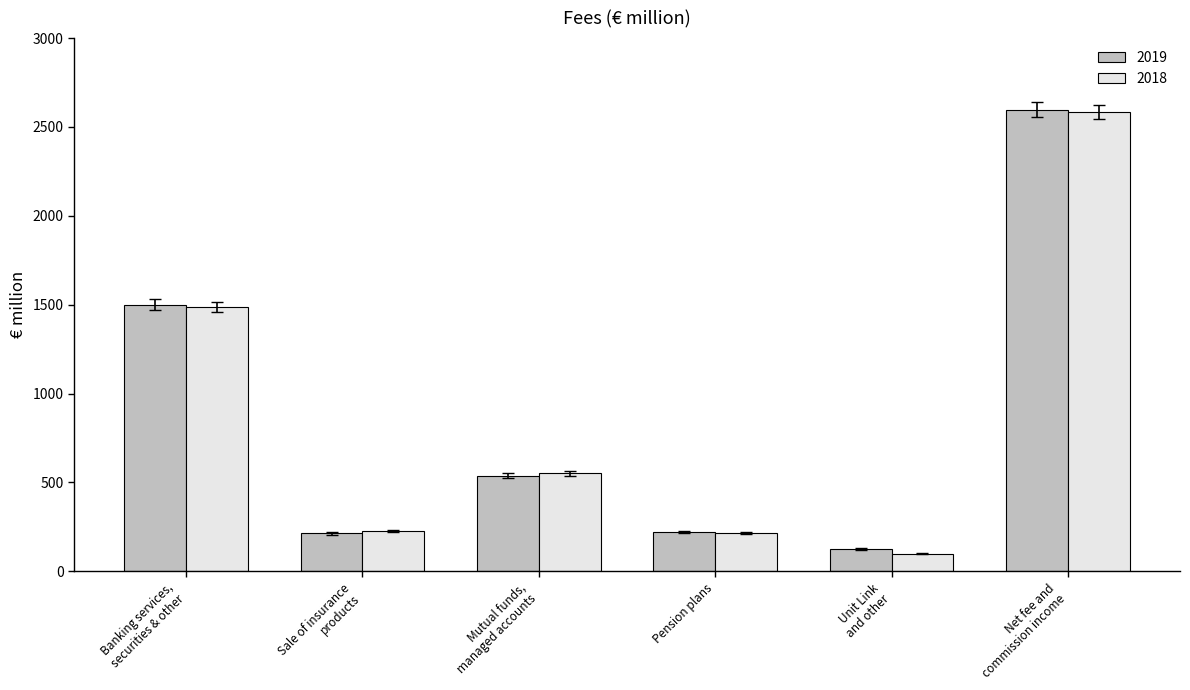

What is the greatest value displayed?

2598